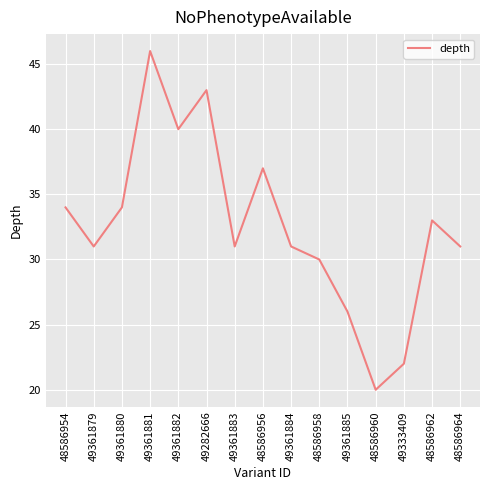

True or false: the data shows 60 at 48586956.

False